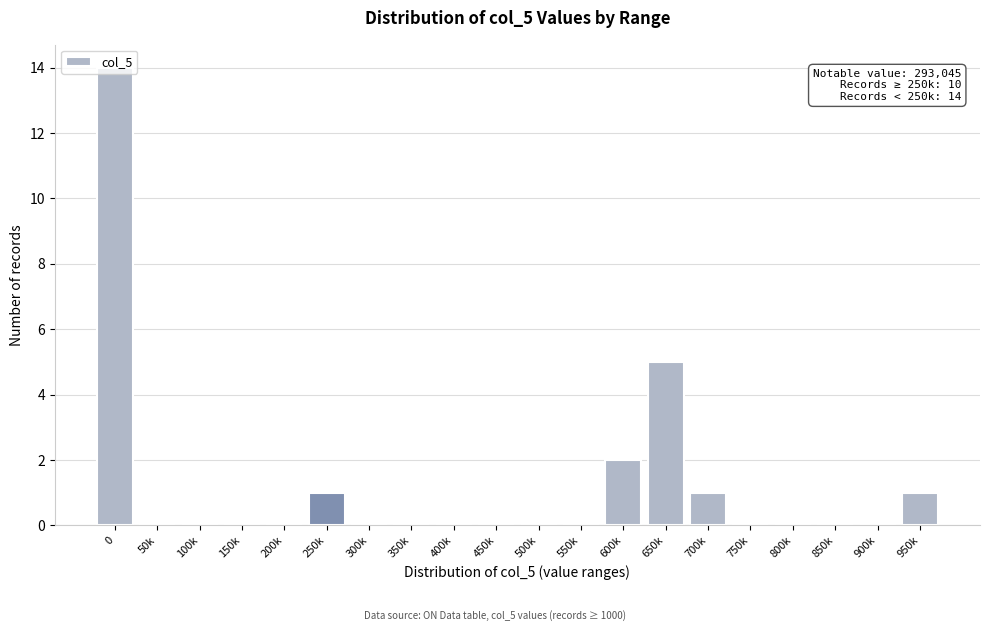

The value at 500k is -9. True or false?

False